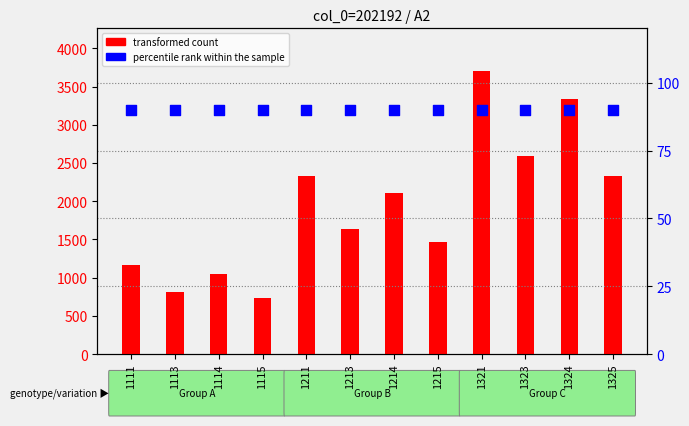

Which series reaches the minimum Y coordinate?

percentile rank within the sample